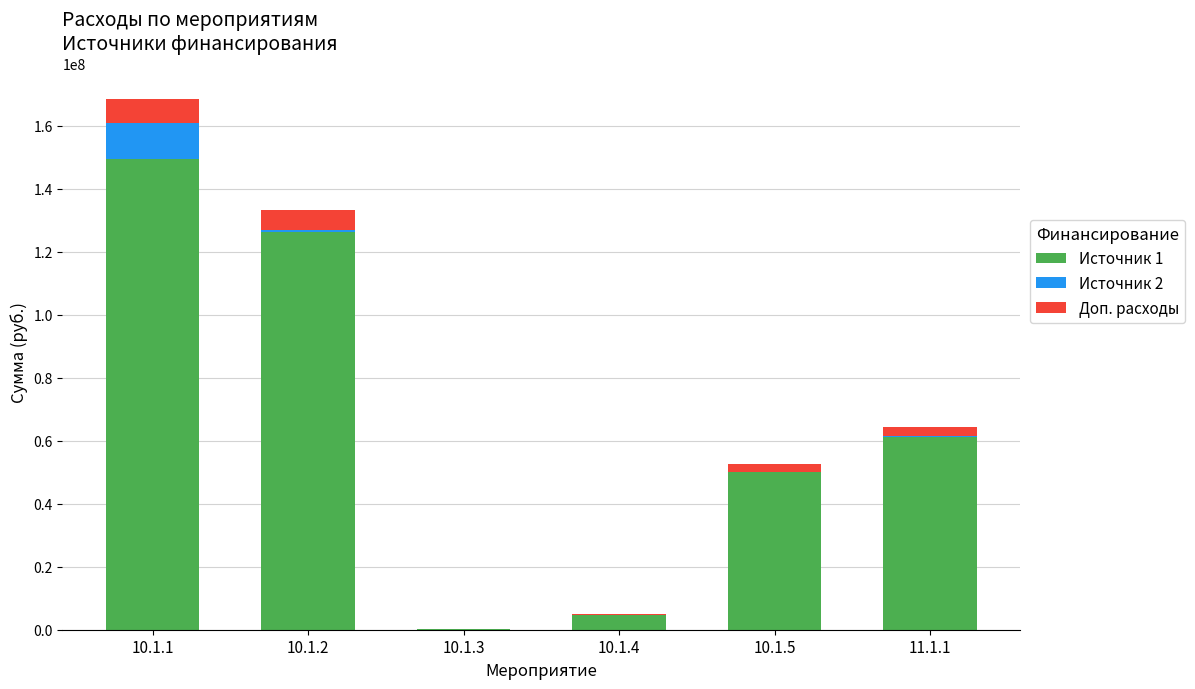

At which category is the sum across all series the highest?

10.1.1